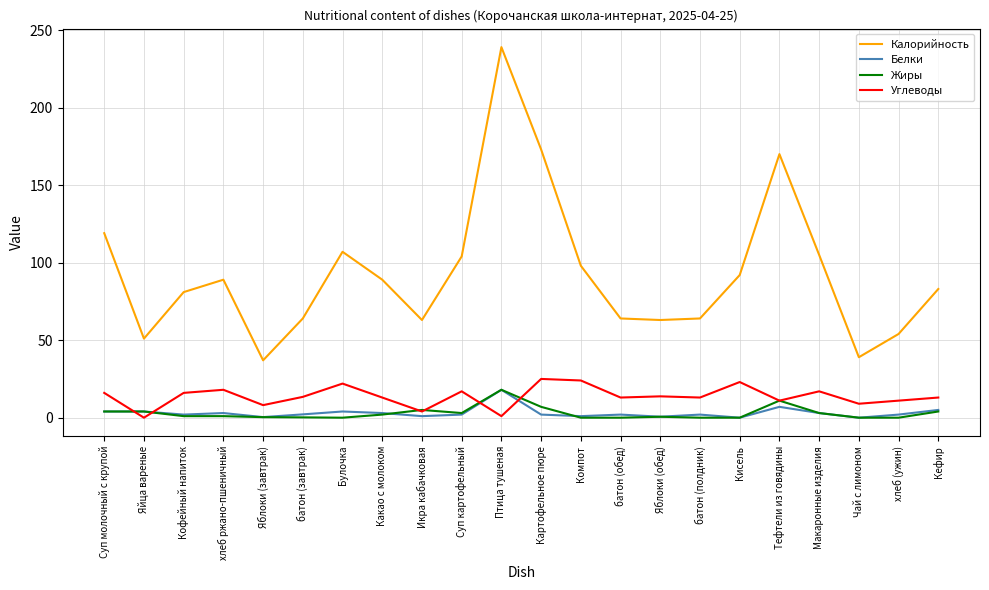

What is the highest value of the Белки series?

18.0